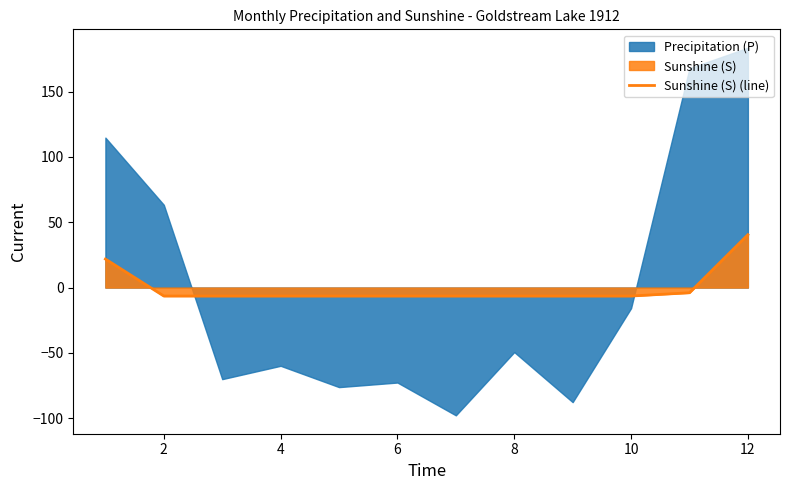

What is the minimum value for Sunshine (S) (line)?

-6.5